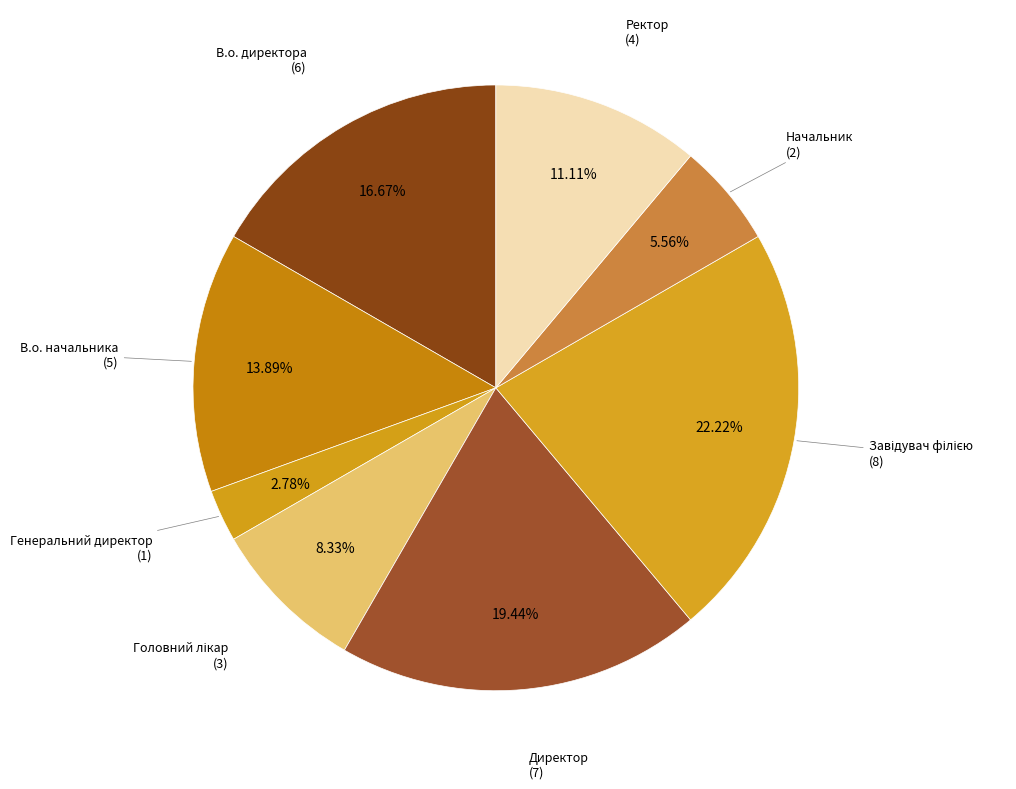

To the nearest percent, what is the difference between the Ректор and Директор slice percentages?

8%